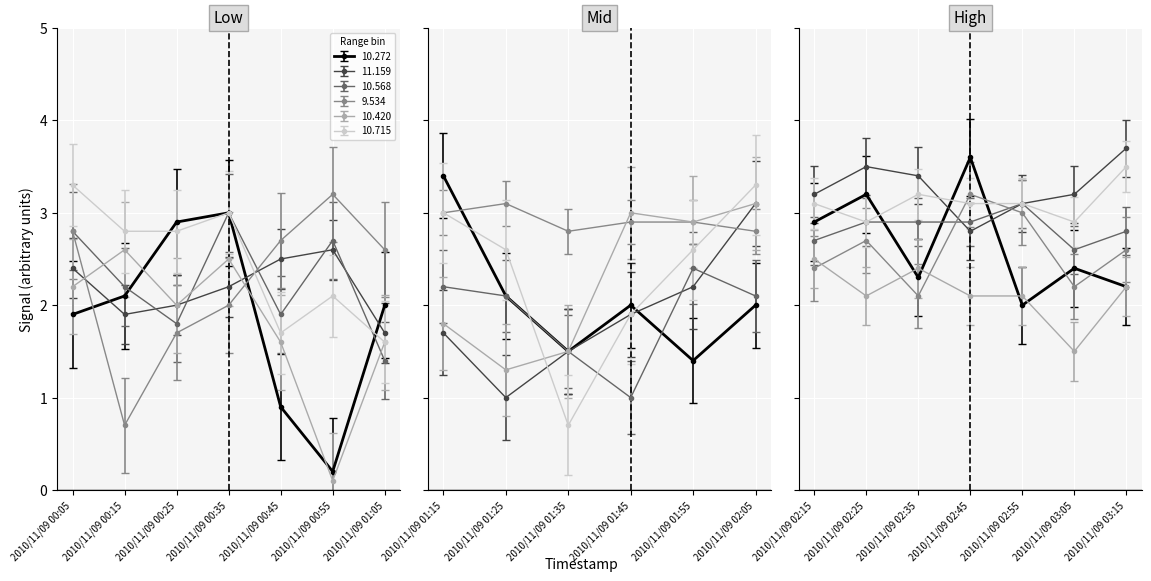

What is the label of the 3rd point from the left?

2010/11/09 00:25